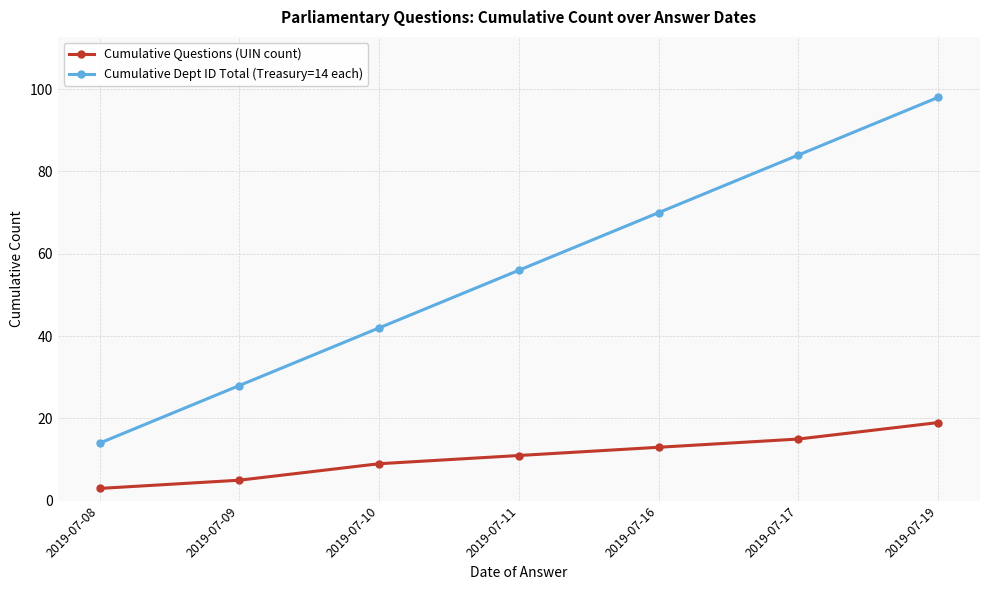

Reading right to left, extract all data points from this chart.

Cumulative Questions (UIN count): 19	15	13	11	9	5	3
Cumulative Dept ID Total (Treasury=14 each): 98	84	70	56	42	28	14